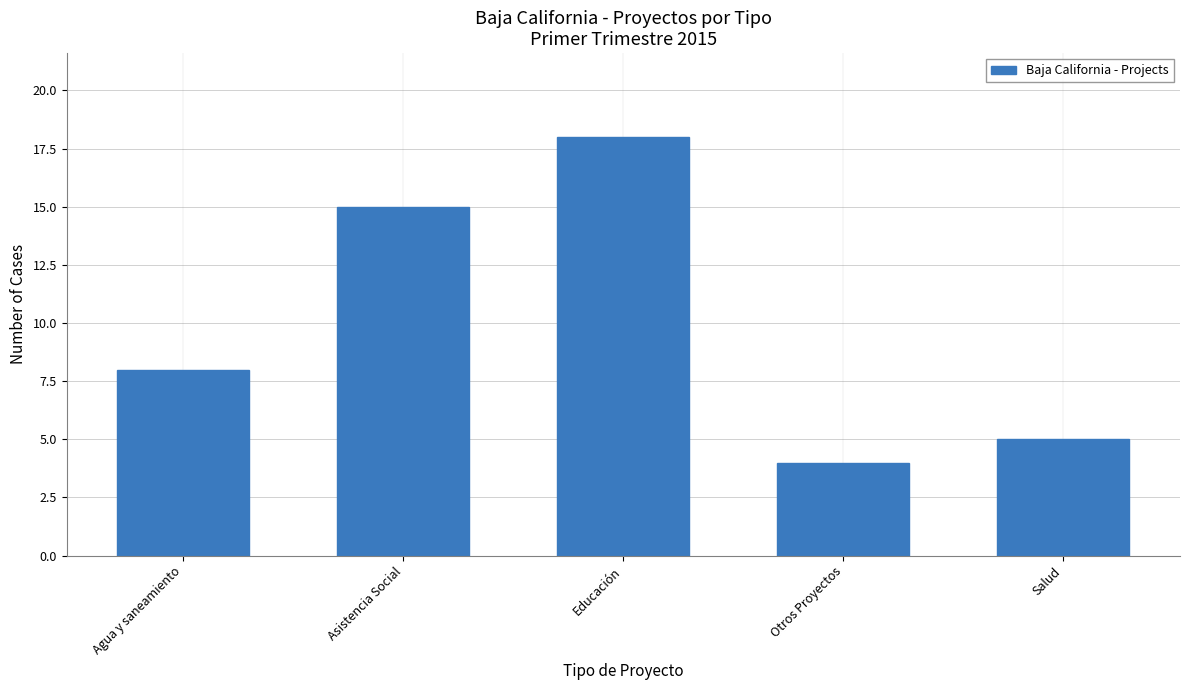

Reading left to right, extract all data points from this chart.

Agua y saneamiento=8	Asistencia Social=15	Educación=18	Otros Proyectos=4	Salud=5